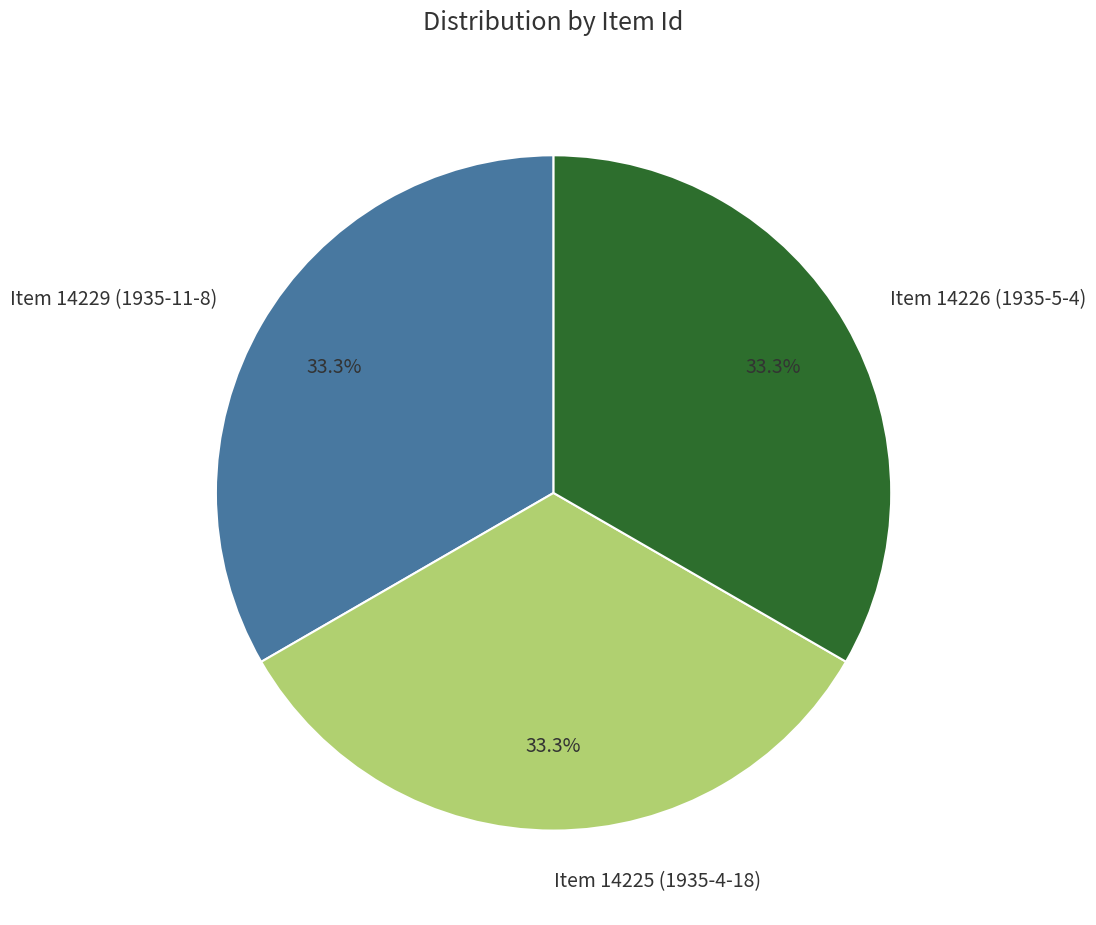

Does any single category account for the majority?

No